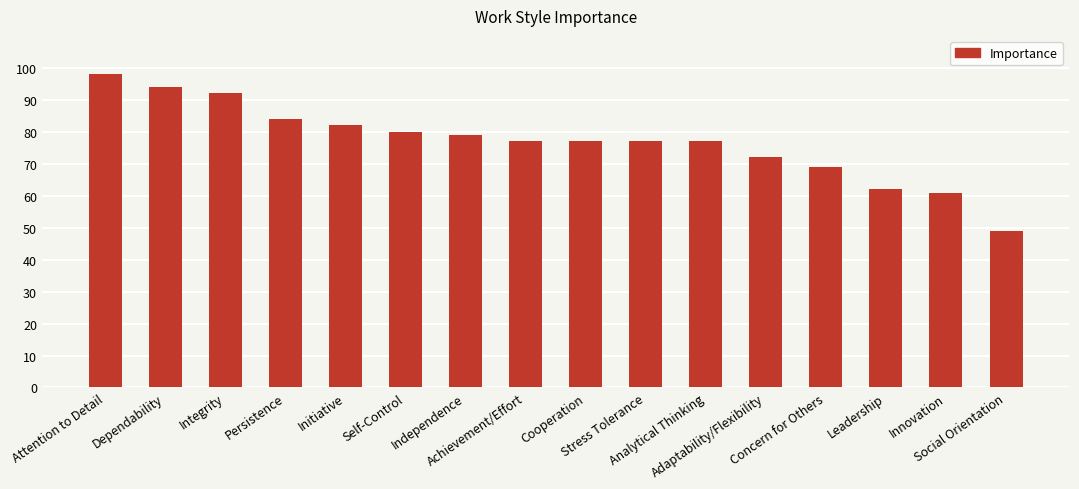

Does the chart contain any negative values?

No